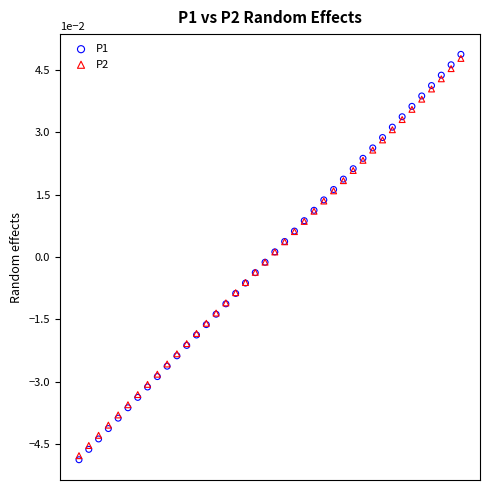

What are all the series names shown in the legend?

P1, P2